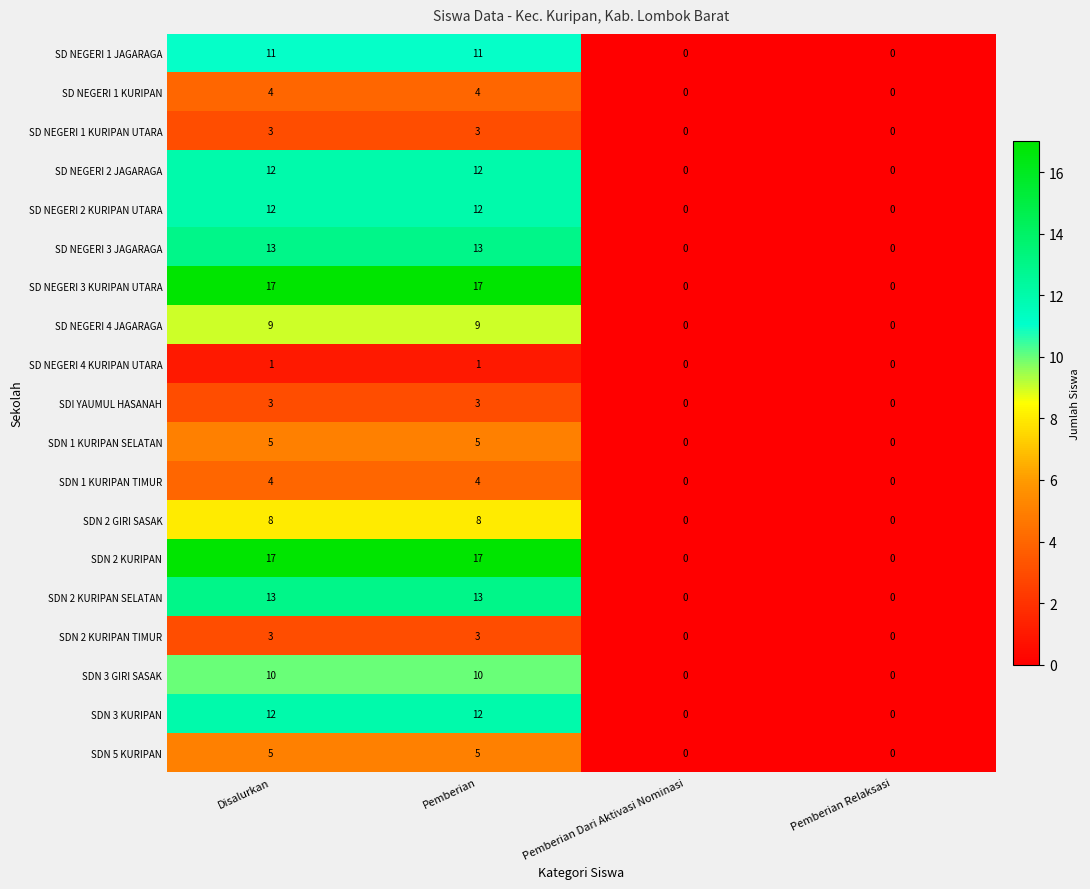

What is the sum of the SD NEGERI 2 JAGARAGA values at Disalurkan and Pemberian?

24